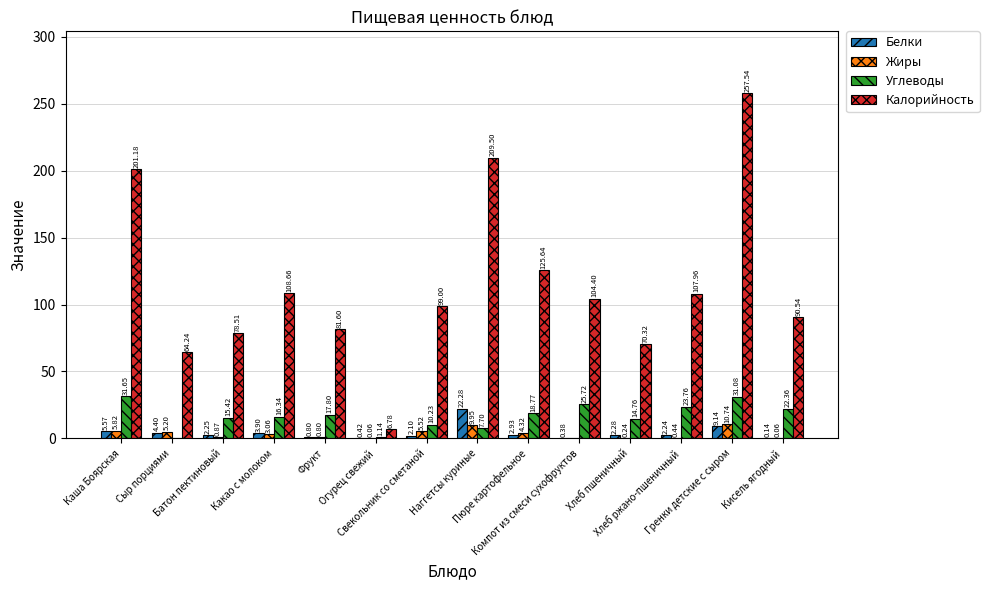

What is the sum of all Жиры values?

47.1